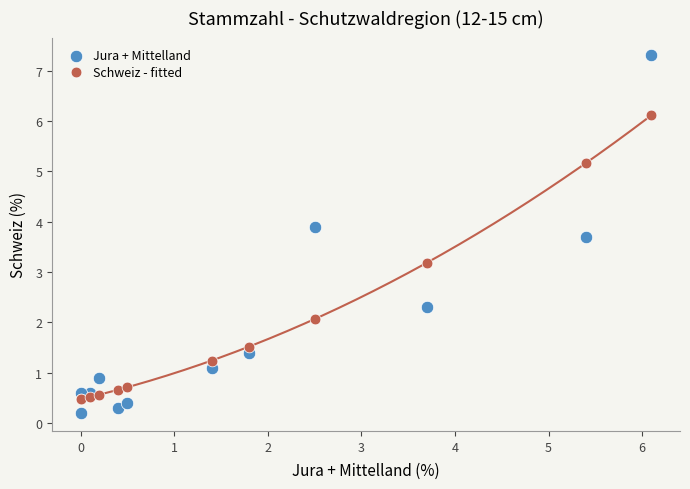

Which series has the widest spread of Y values?

Jura + Mittelland